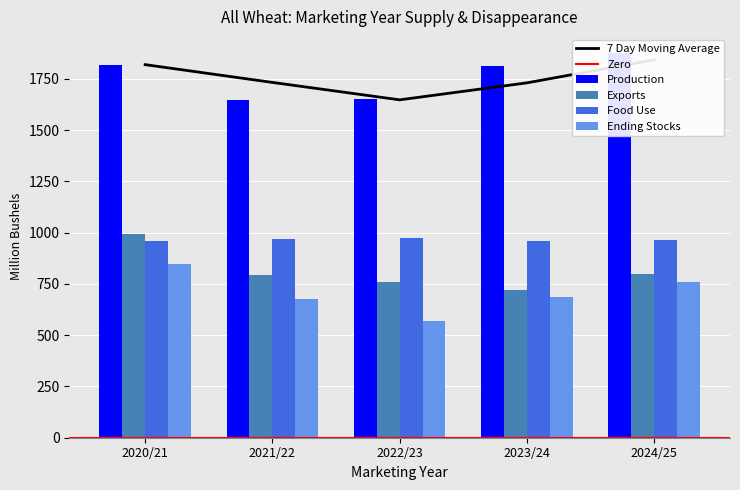

How many data points in Exports are less than 795?

2